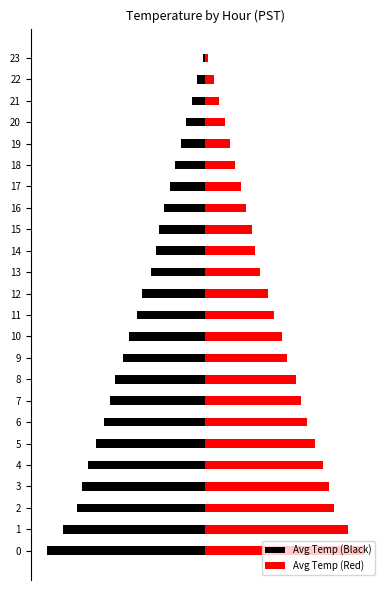

The value of Avg Temp (Red) at 16 is 0.3. True or false?

False